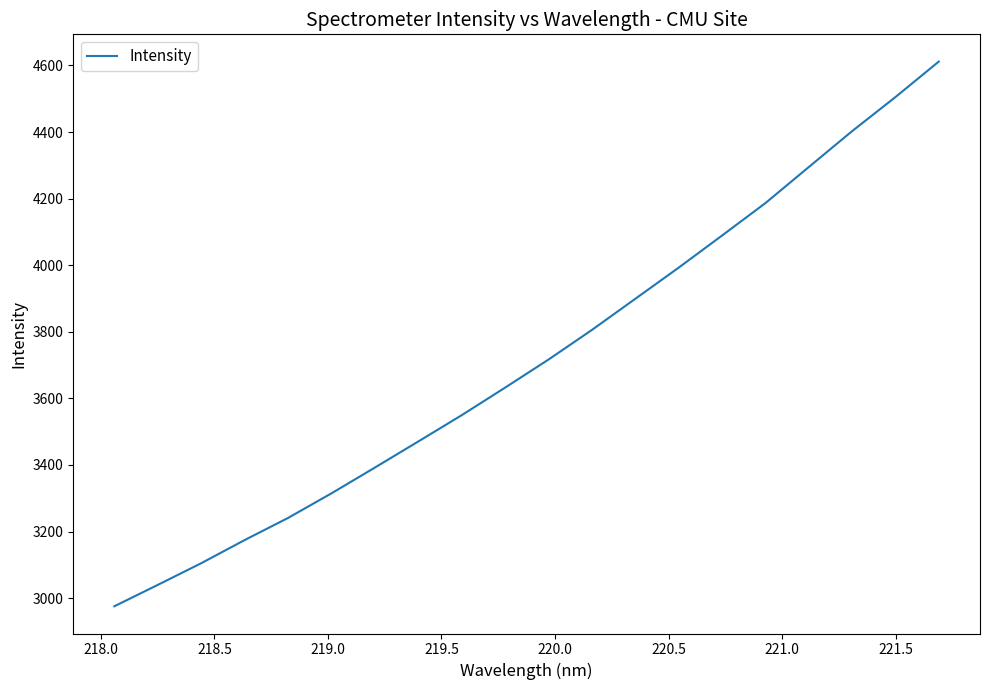

What is the difference between the maximum and minimum values?

1636.2